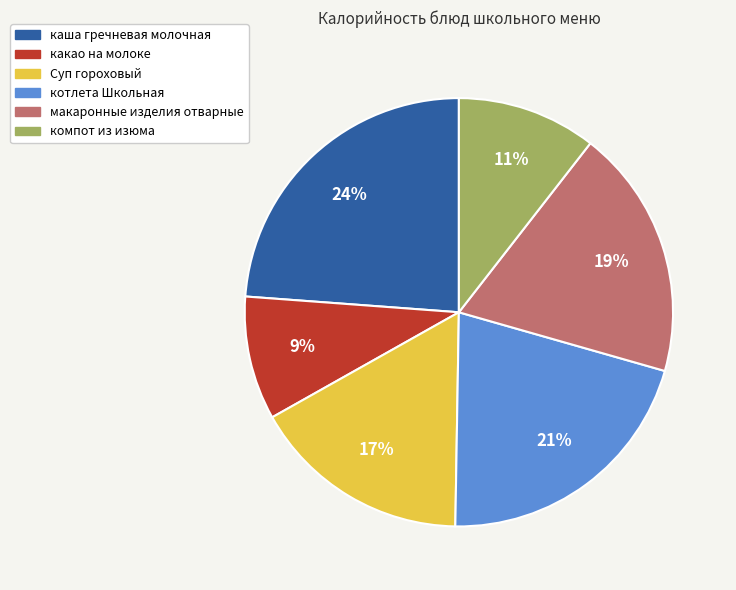

Combined, do Суп гороховый and компот из изюма account for over 50%?

No